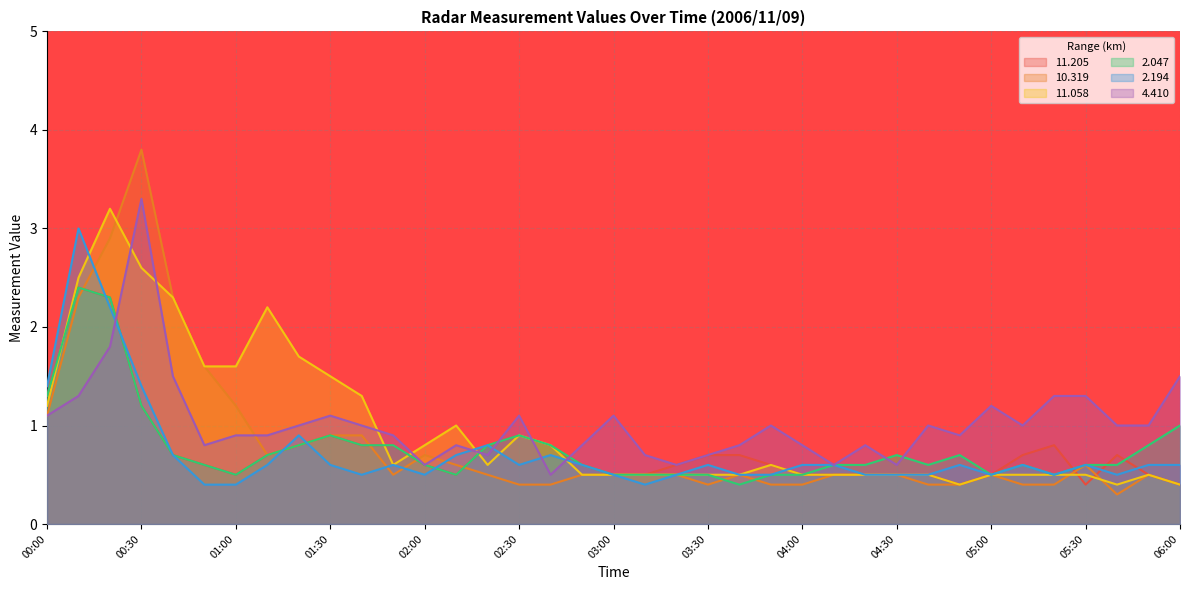

What is the total value across all series at 04:10?

3.3